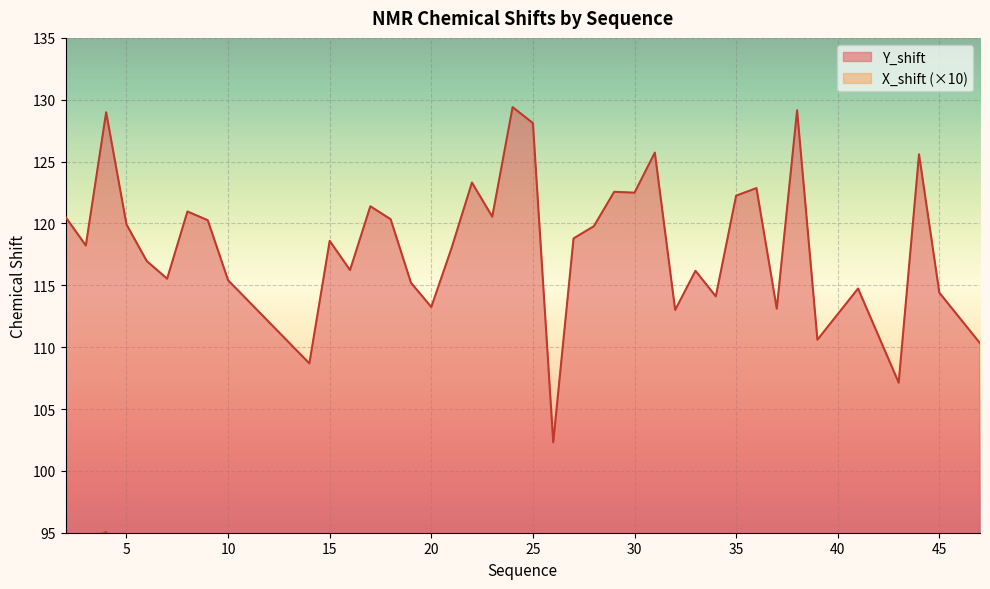

What is the value of the X_shift point at the 14th from the left?

80.0